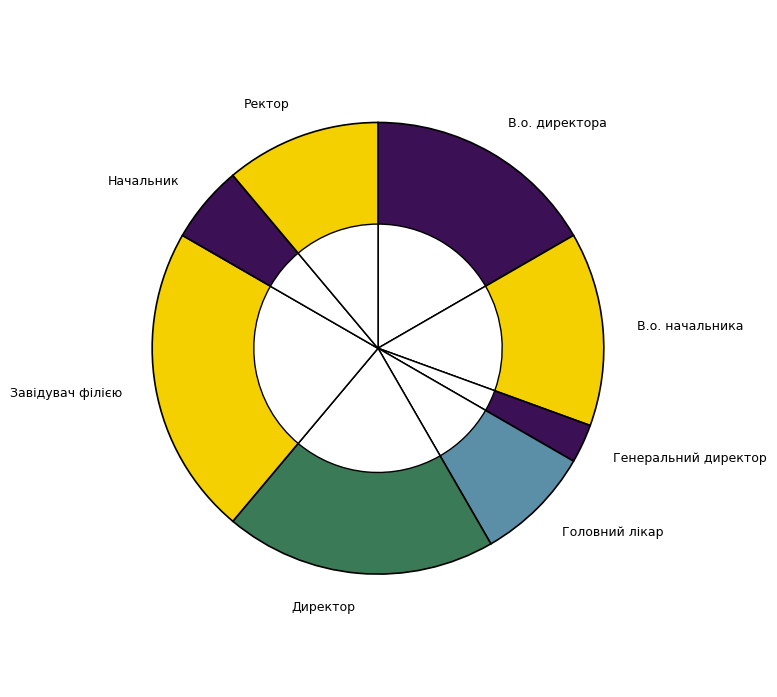

True or false: Генеральний директор accounts for 12% of the total.

False